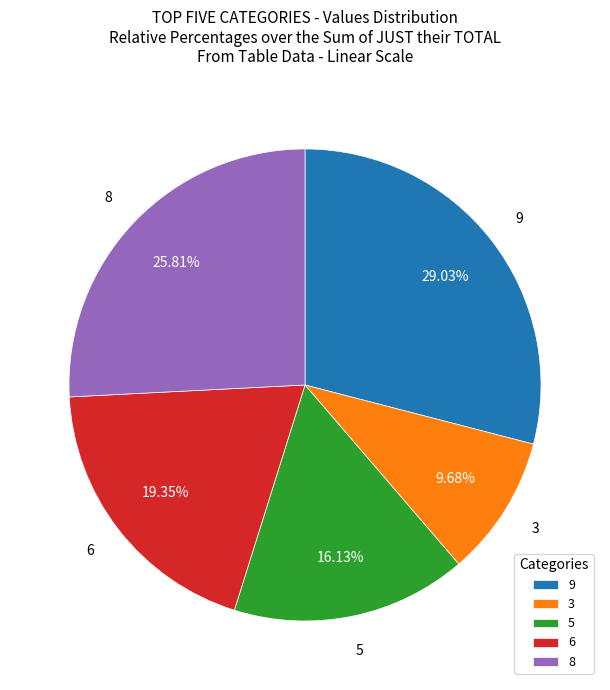

Is the sum of 3 and 6 greater than half?

No